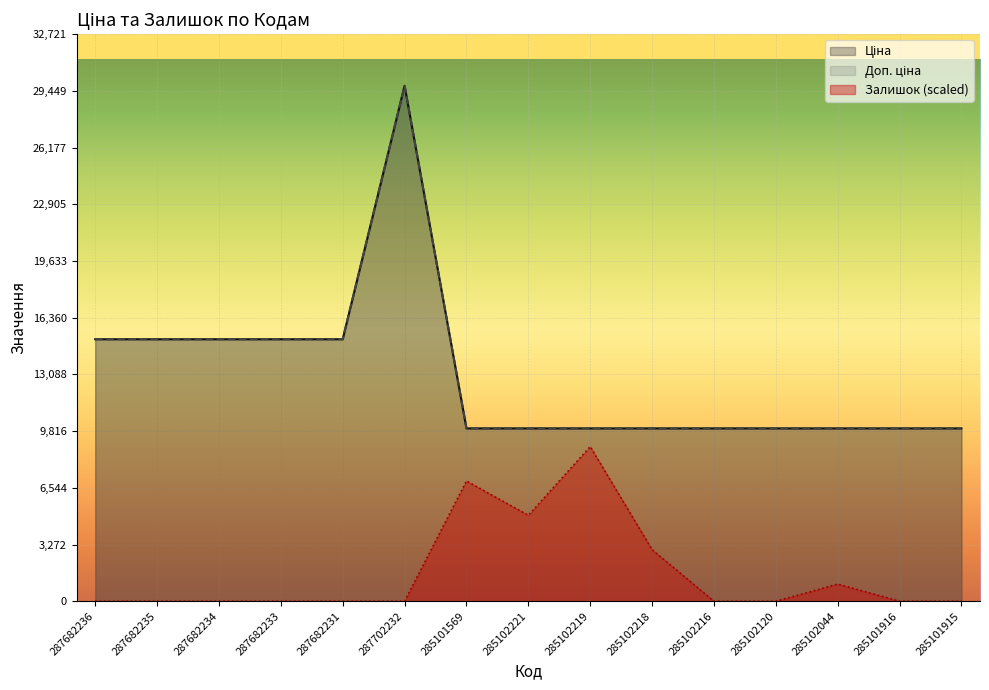

True or false: Залишок has a value of 5462.0 at 285101916.

False